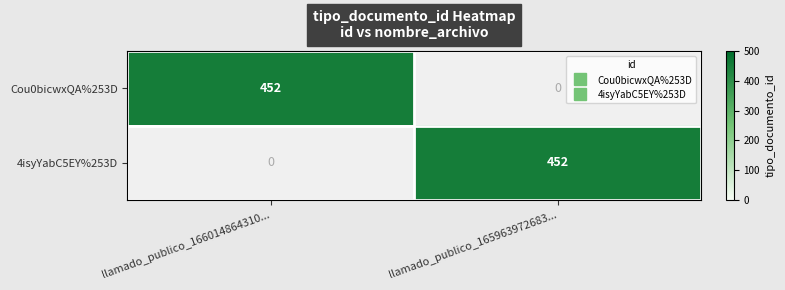

At which label does 4isyYabC5EY%253D reach its peak?

llamado_publico_165963972683...